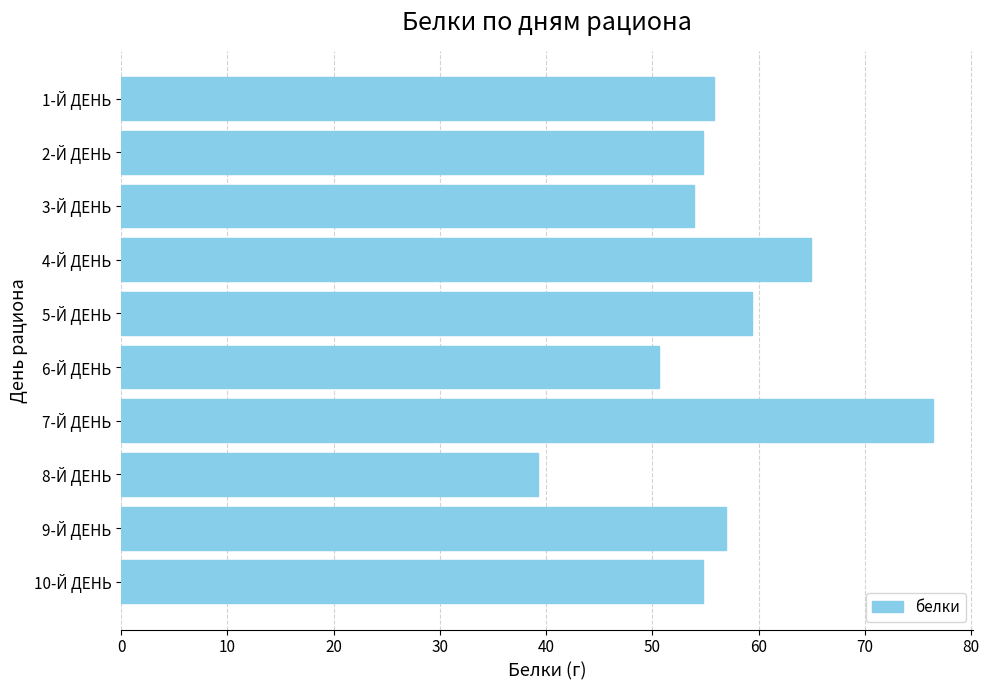

Reading top to bottom, list all the values displayed in this chart.

1-Й ДЕНЬ=55.8	2-Й ДЕНЬ=54.8	3-Й ДЕНЬ=53.9	4-Й ДЕНЬ=64.9	5-Й ДЕНЬ=59.4	6-Й ДЕНЬ=50.6	7-Й ДЕНЬ=76.4	8-Й ДЕНЬ=39.2	9-Й ДЕНЬ=57.0	10-Й ДЕНЬ=54.8